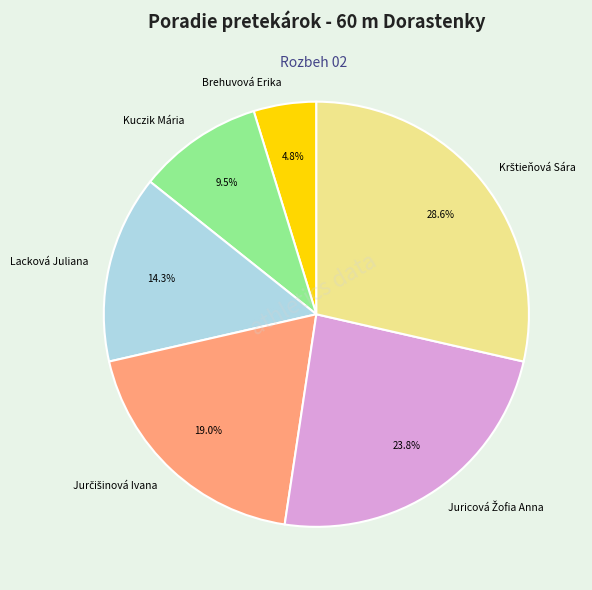

Combined, do Lacková Juliana and Brehuvová Erika account for over 50%?

No